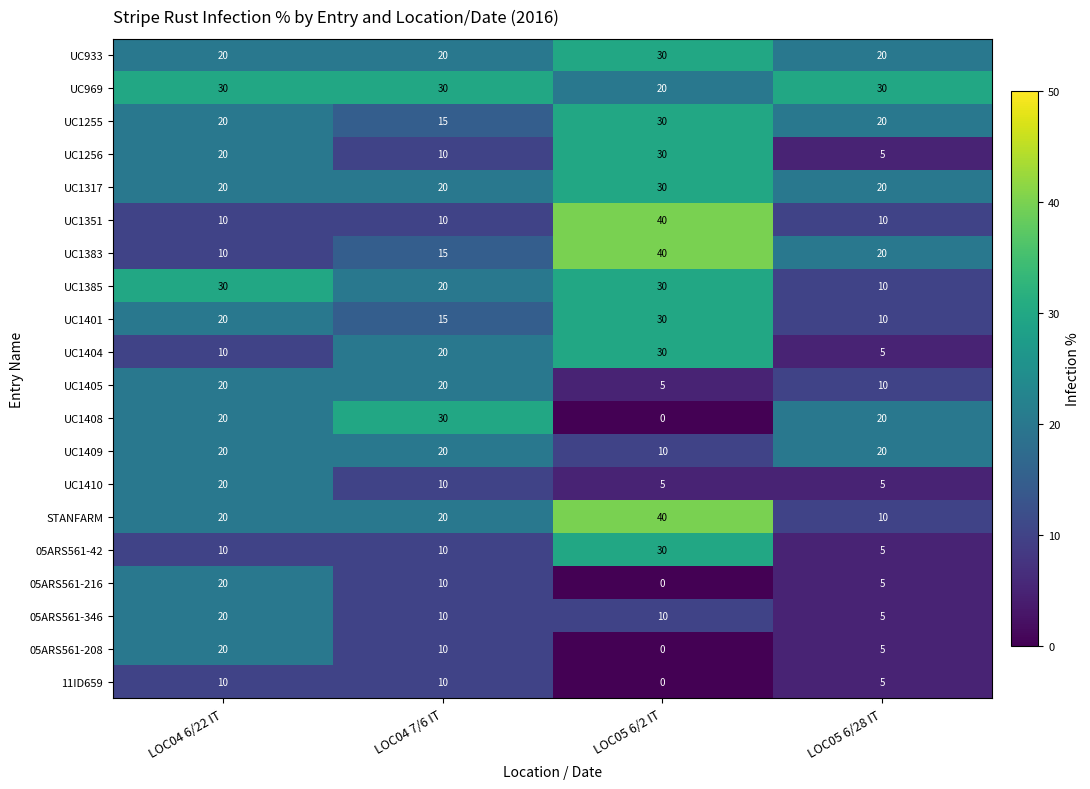

At how many categories does at least one series exceed 17?

4